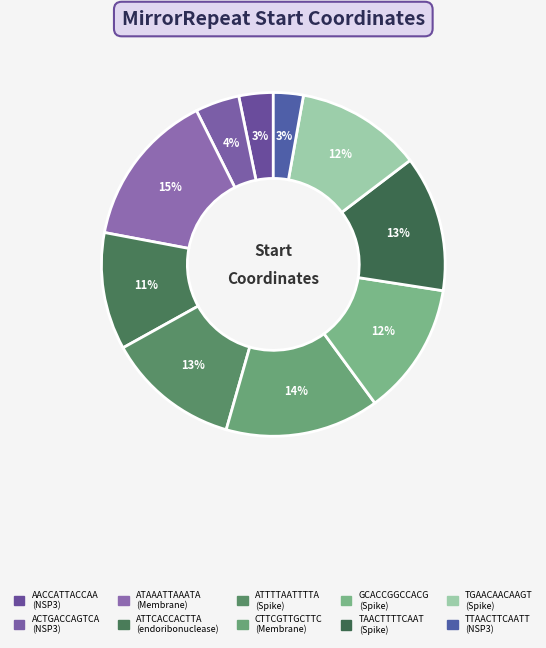

What is the ratio of the value at AACCATTACCAA to the value at ATTCACCACTTA?

0.3